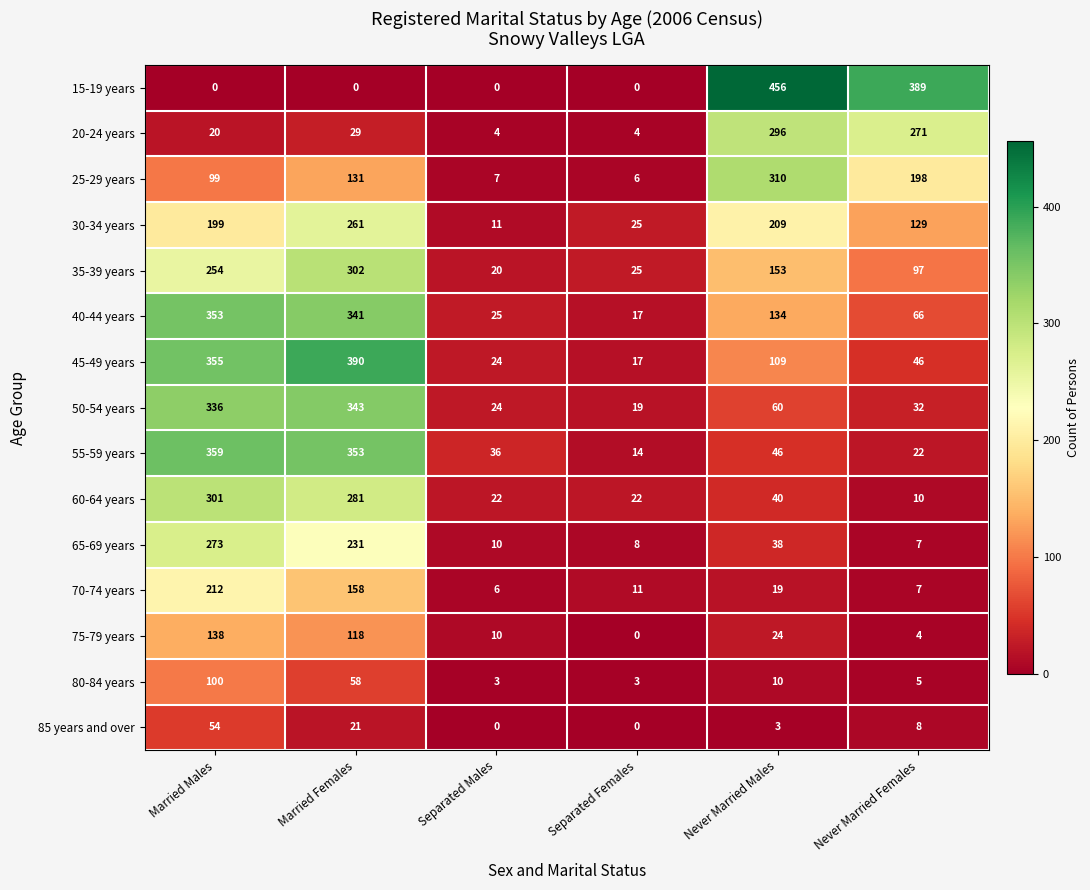

Where does the 35-39 years series first go above 153?

Married Males